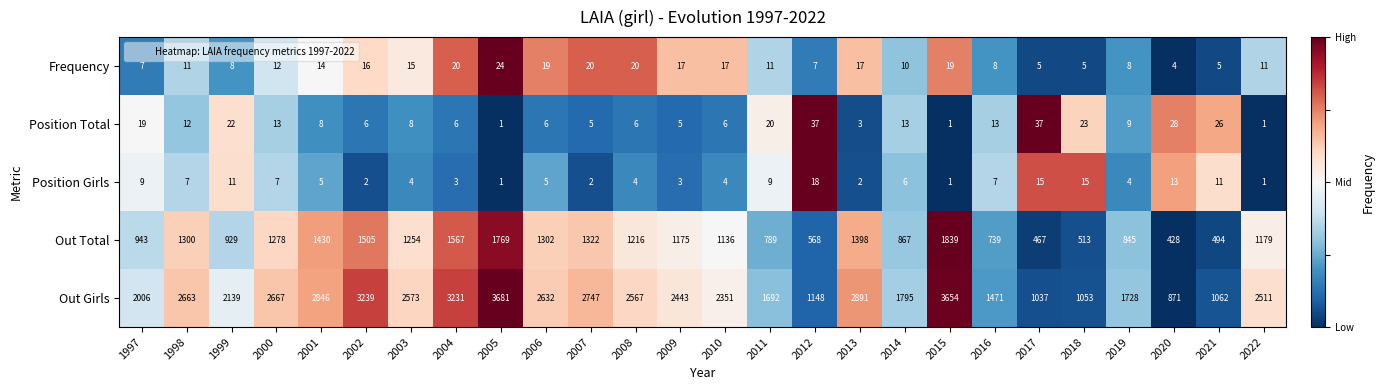

What is the greatest value displayed?

3681